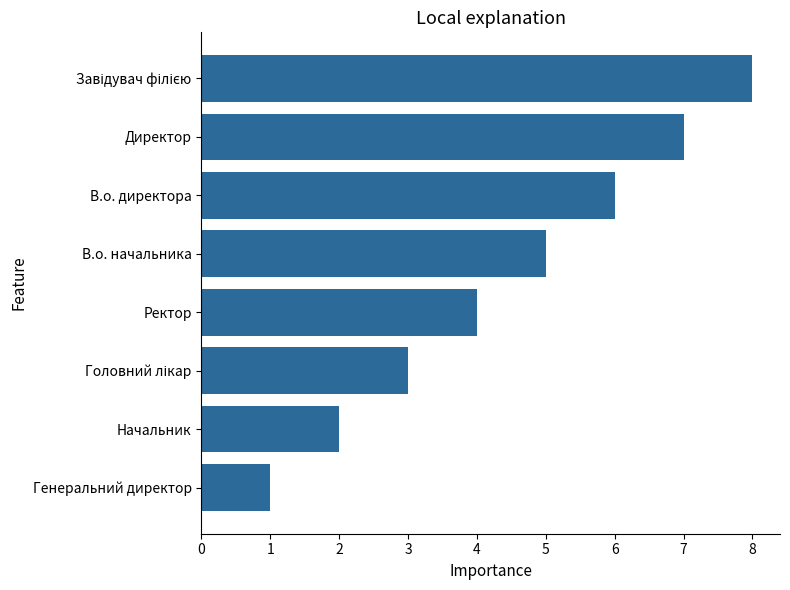

How many values are between 3 and 7?

5